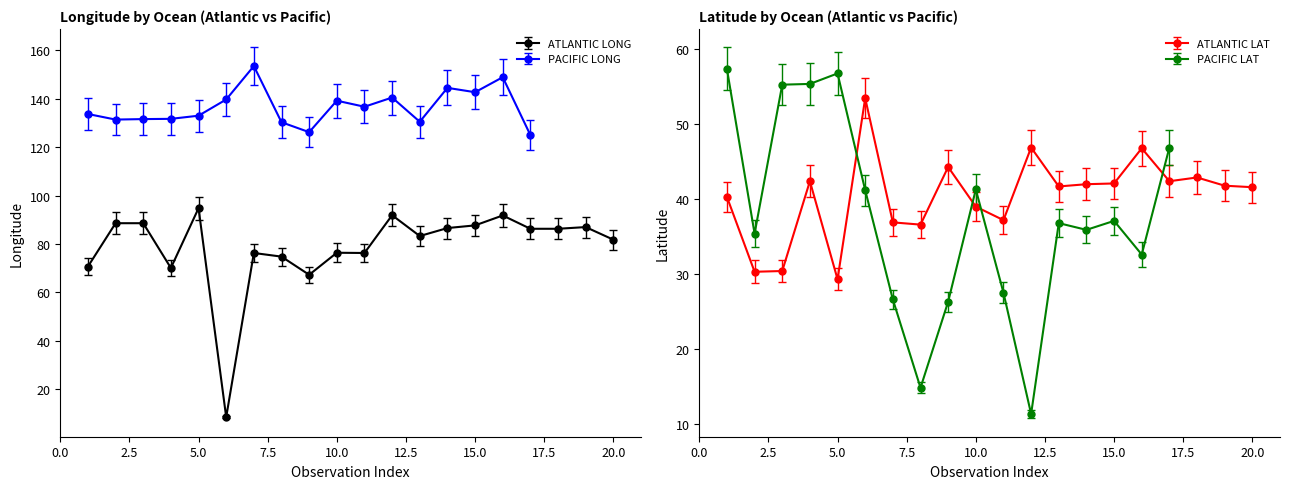

The value of LAT_ATLANTIC at 19 is 41.8. True or false?

True